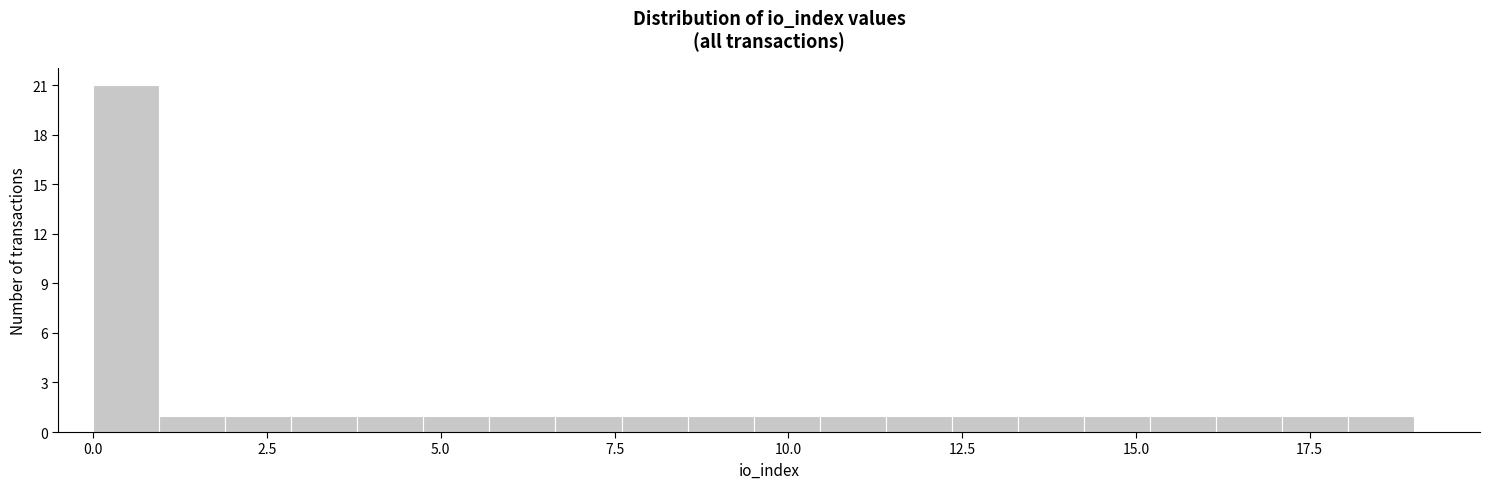

Around what value on the x-axis is the tallest bar? Give the approximate position of its centre, as read against the axis.

0.5